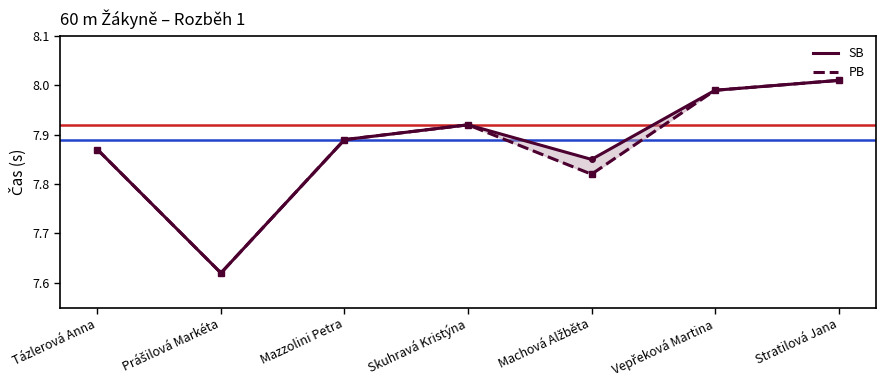

How many series are shown in this chart?

2